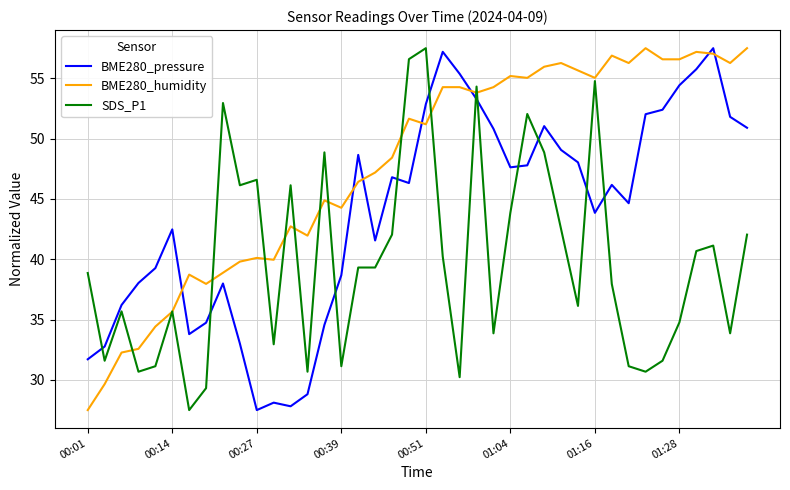

What is the greatest value displayed?

57.5